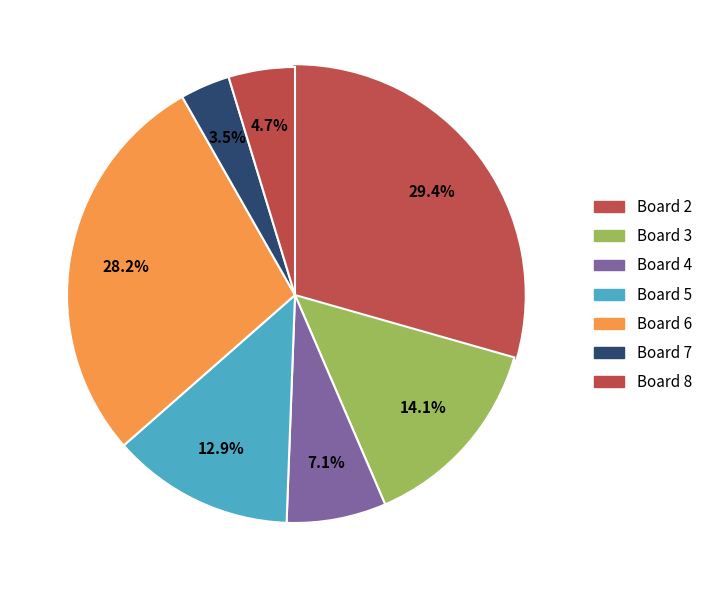

Count the number of slices in the pie.

7